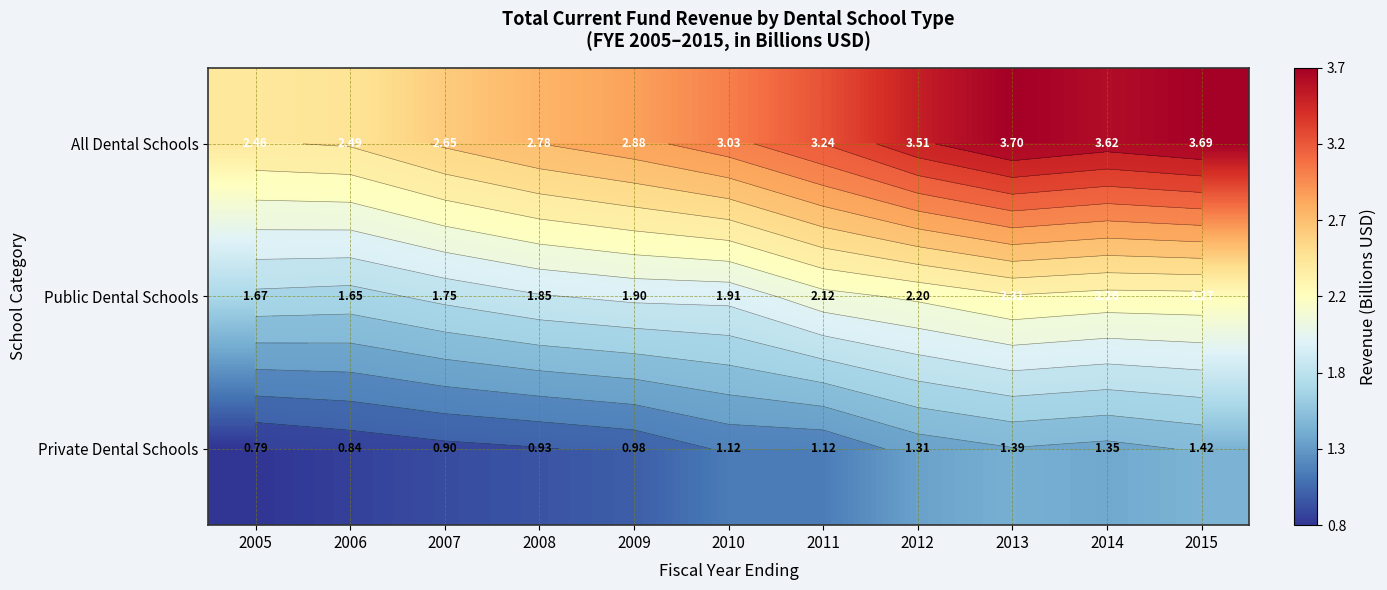

Which label corresponds to the smallest value in the chart?

2005